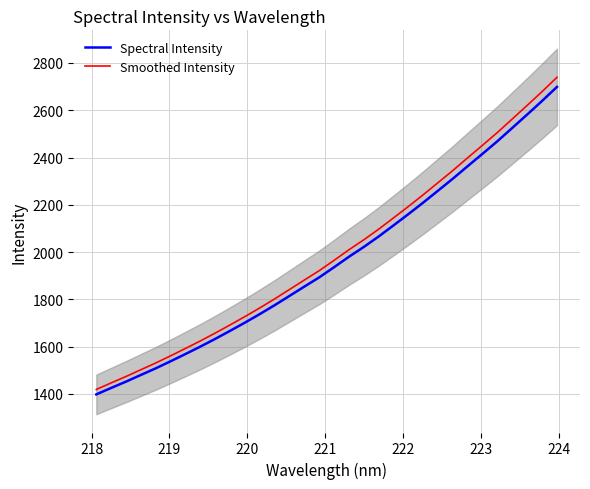

Reading right to left, list all the values displayed in this chart.

Spectral Intensity: 2698.9	2639.6	2582.3	2525.9	2469.7	2416.6	2364.2	2311.2	2260.4	2209.8	2160.9	2113.3	2066.2	2022.0	1980.5	1936.4	1893.3	1854.3	1814.9	1775.6	1737.9	1701.7	1666.9	1632.9	1600.1	1568.8	1538.2	1508.2	1480.2	1452.0	1425.1	1397.8
Smoothed Intensity: 2739.3	2679.2	2621.0	2563.8	2506.8	2452.8	2399.7	2345.9	2294.3	2243.0	2193.3	2145.0	2097.2	2052.4	2010.2	1965.4	1921.7	1882.1	1842.1	1802.2	1764.0	1727.3	1692.0	1657.4	1624.2	1592.4	1561.3	1530.8	1502.4	1473.7	1446.5	1418.8